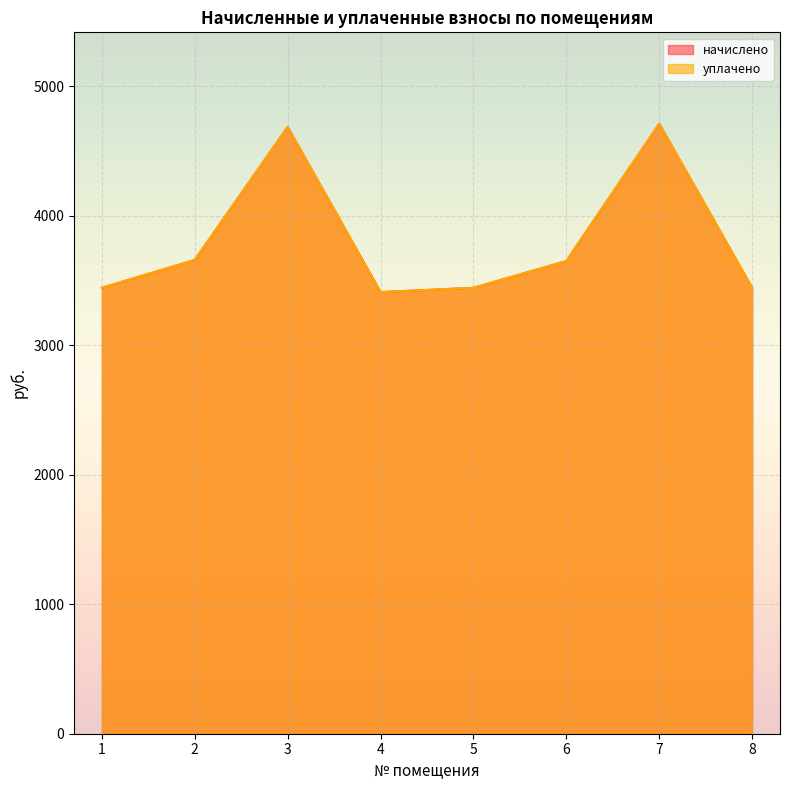

Reading left to right, transcribe all the data shown in this chart.

начислено: 1=3444.5	2=3659.8	3=4686.5	4=3411.4	5=3444.5	6=3651.5	7=4711.3	8=3444.5
уплачено: 1=3444.5	2=3659.8	3=4686.5	4=3411.4	5=3444.5	6=3651.5	7=4711.3	8=3444.5